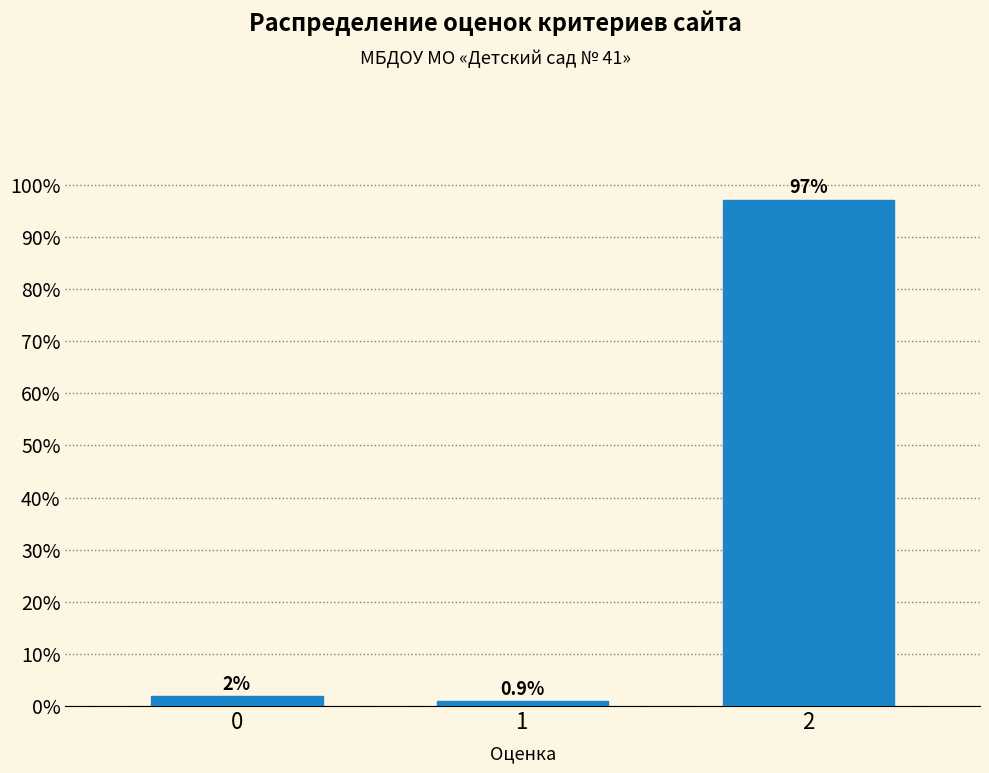

What is the approximate value at 1?

0.9